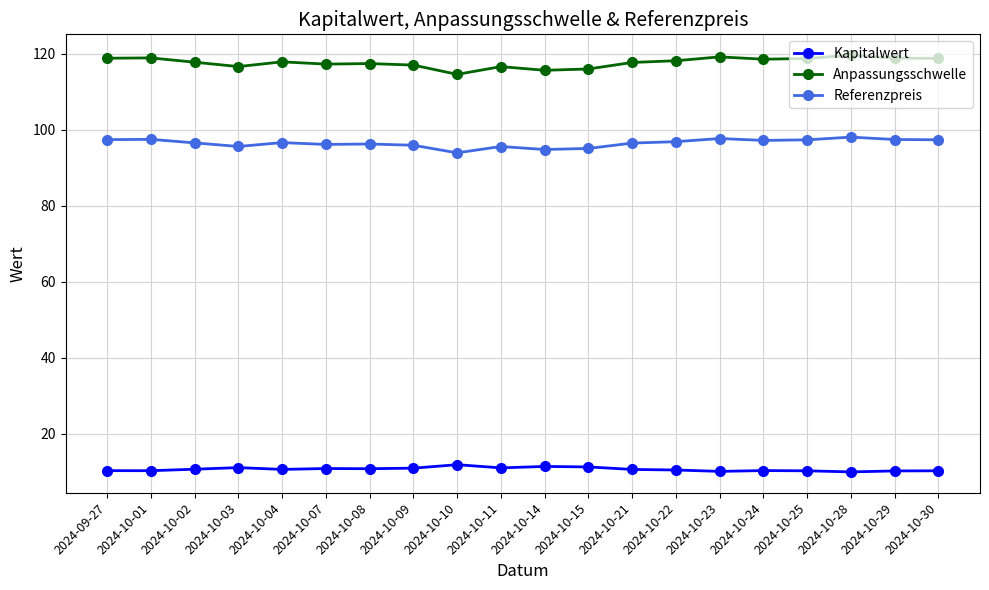

What is the label of the 2nd point from the left?

2024-10-01